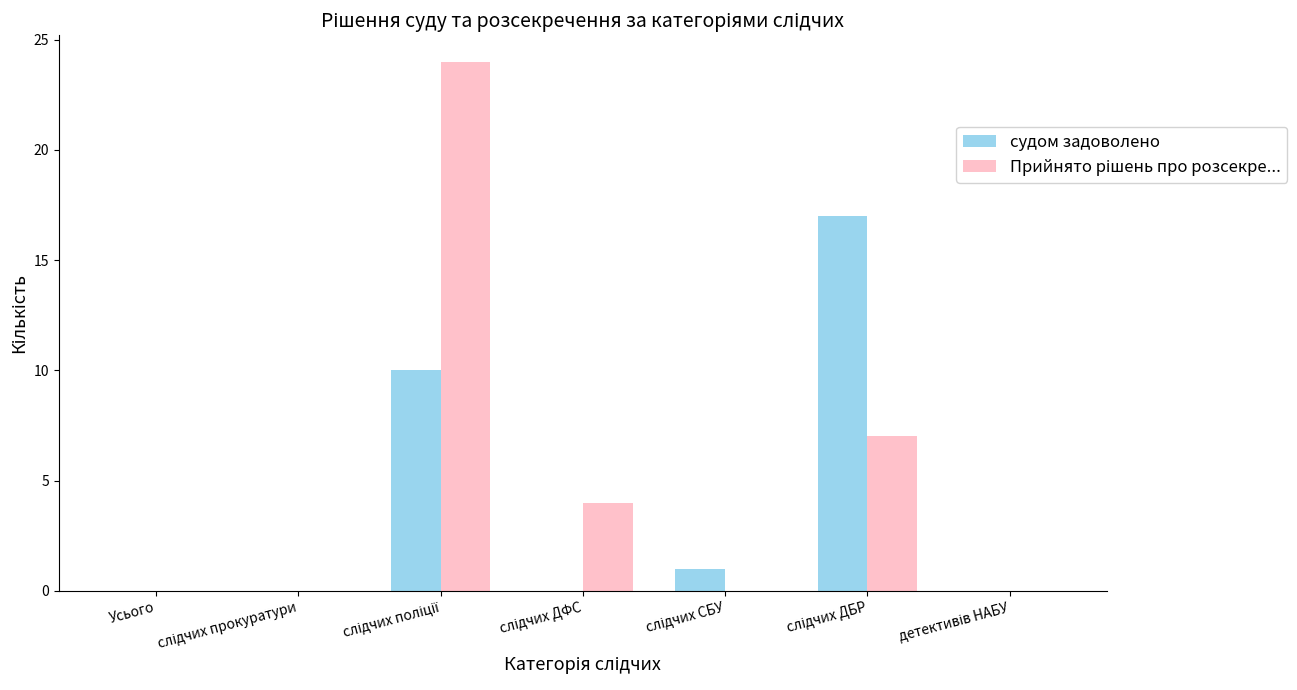

What is the sum of all судом задоволено values?

28